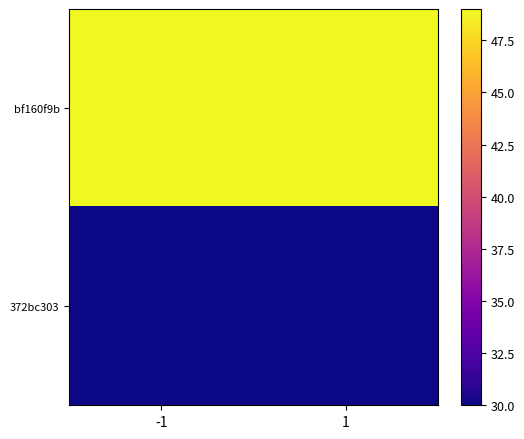

What is the smallest value displayed?

30